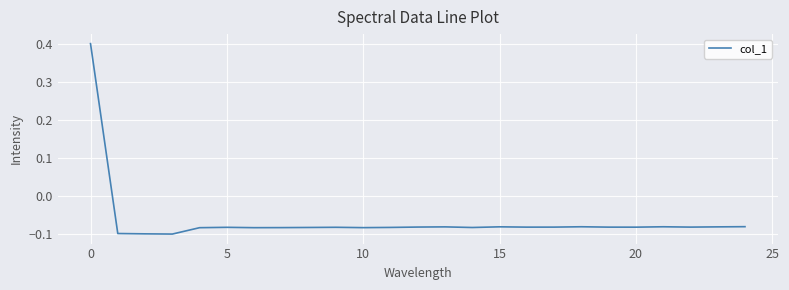

How many positive values are there?

1